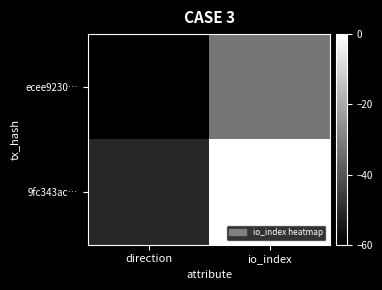

Rank the series by their average value, from lowest to highest.

ecee9230…, 9fc343ac…